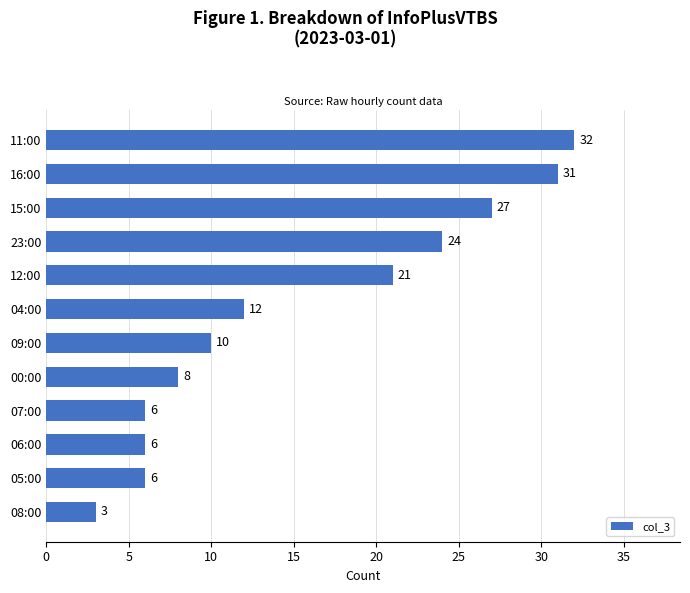

How many data points are less than 12?

6